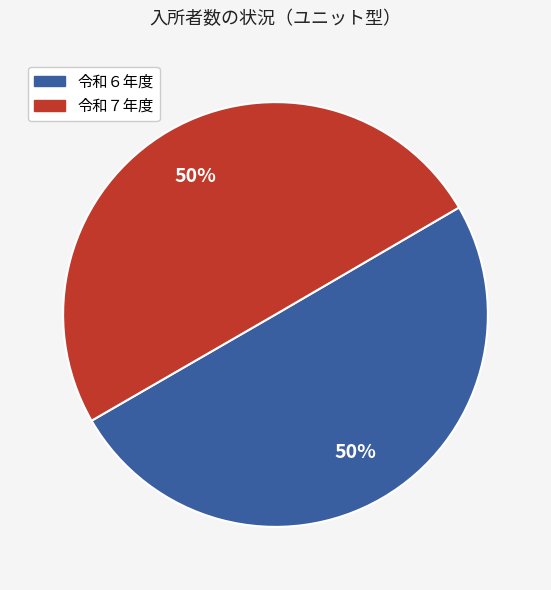

To the nearest percent, what portion does 令和７年度 represent?

50%